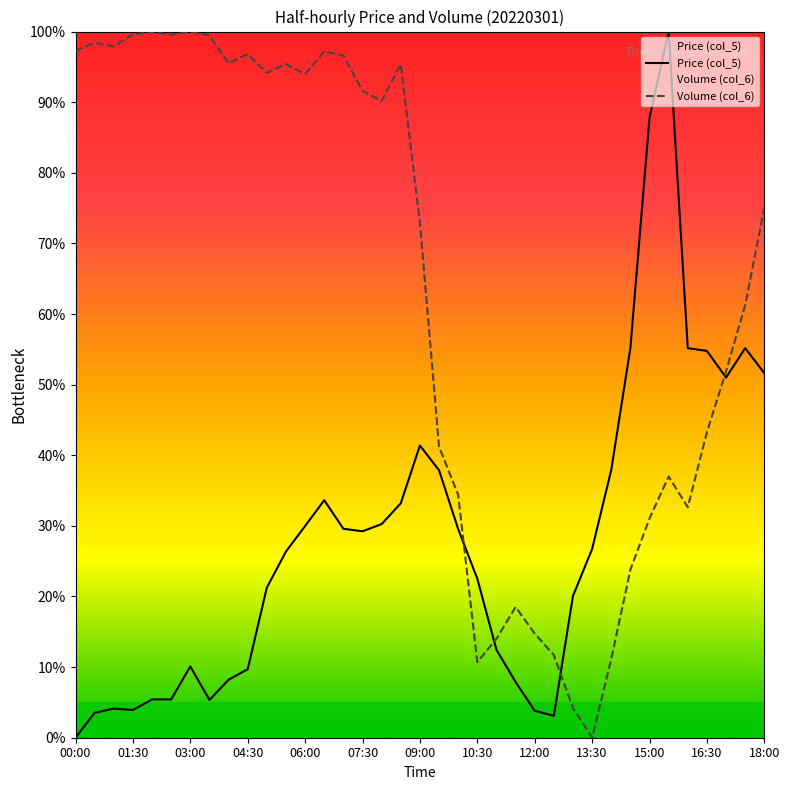

What is the label of the 28th point from the right?

04:30